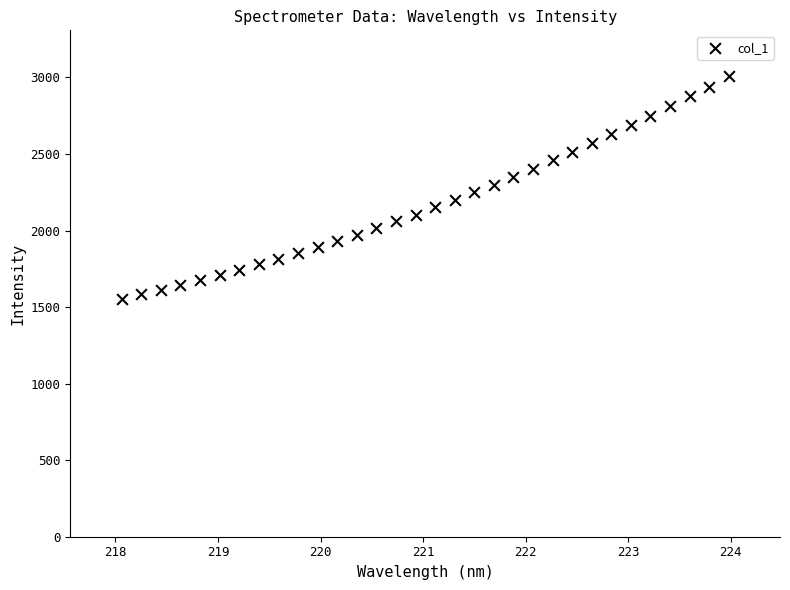

What is the range of X values (max minus min)?

5.9